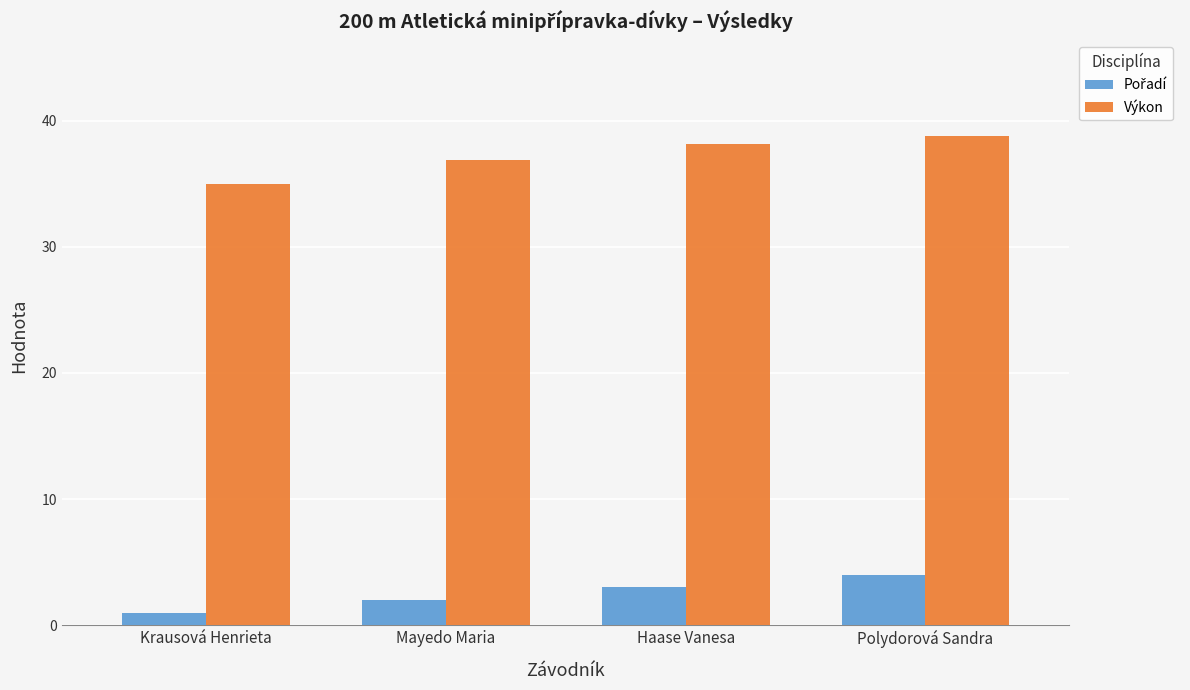

What is the label of the 2nd bar from the right?

Haase Vanesa